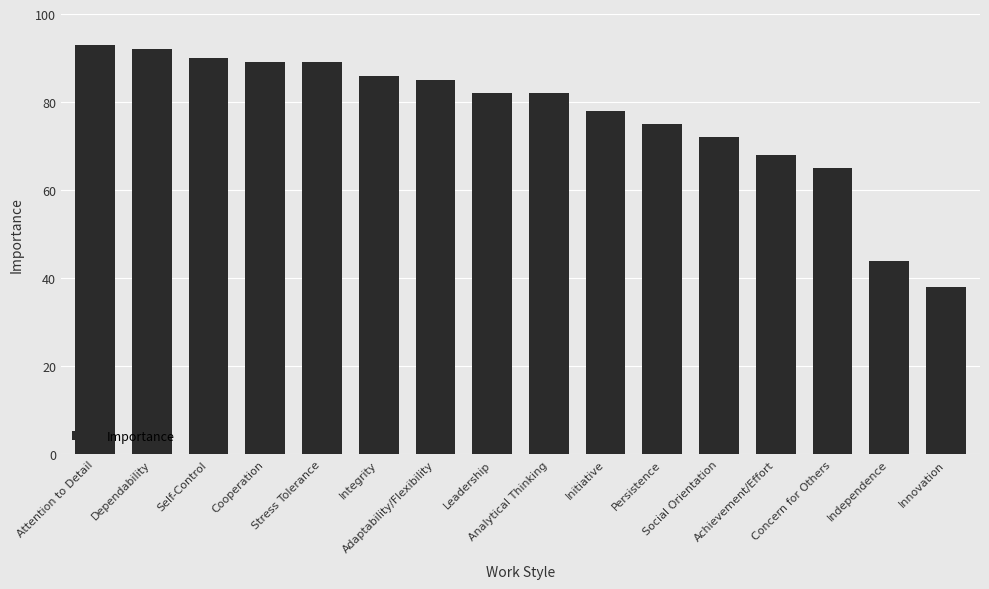

How many distinct data groups are displayed?

1